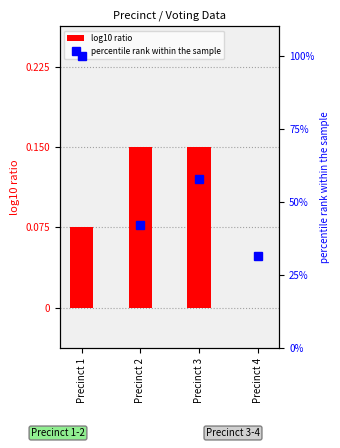

At which label does log10 ratio reach its minimum?

Precinct 4